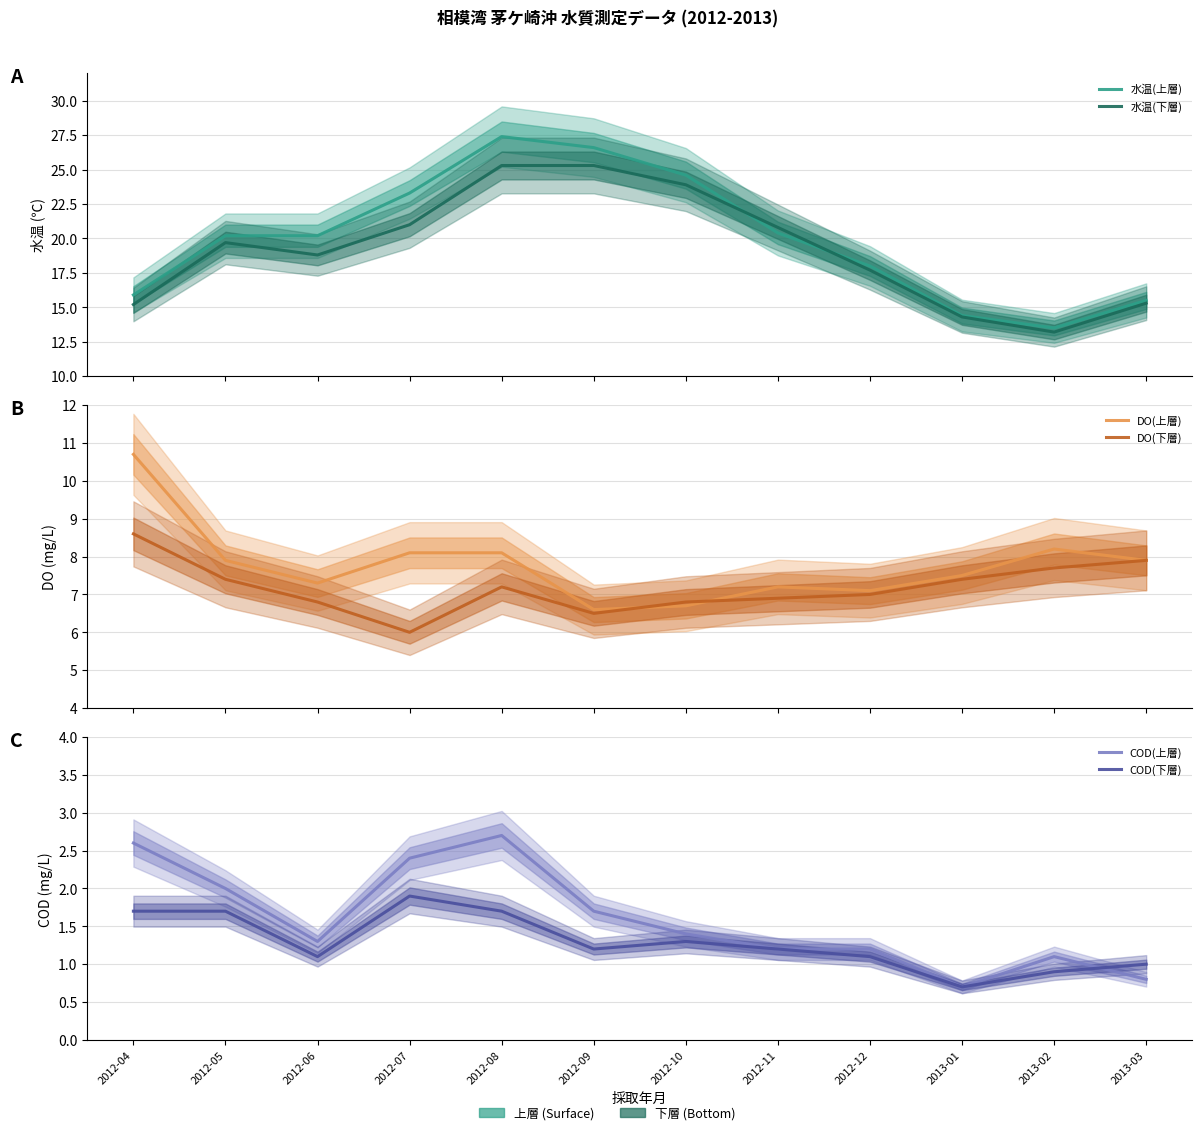

True or false: 水温(下層) and COD(下層) cross at least once.

False